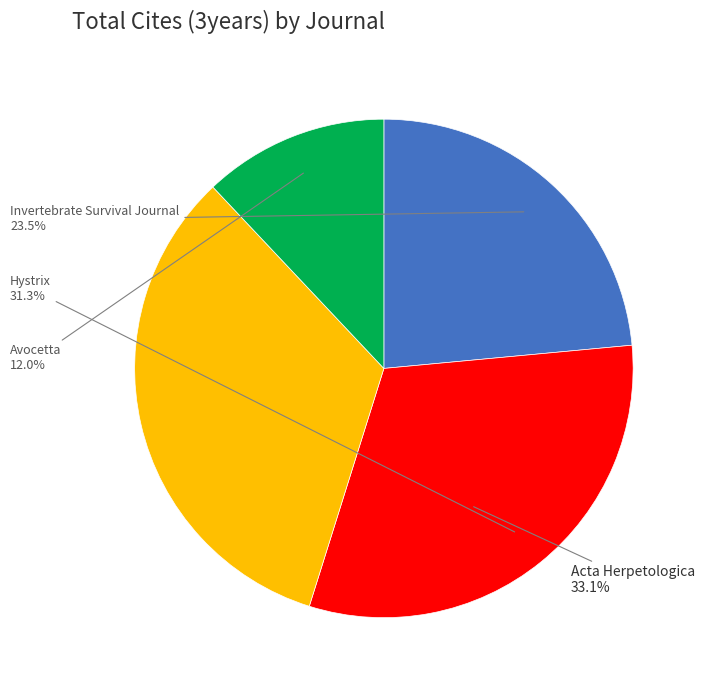

To the nearest percent, what percentage of the pie is Hystrix?

31%